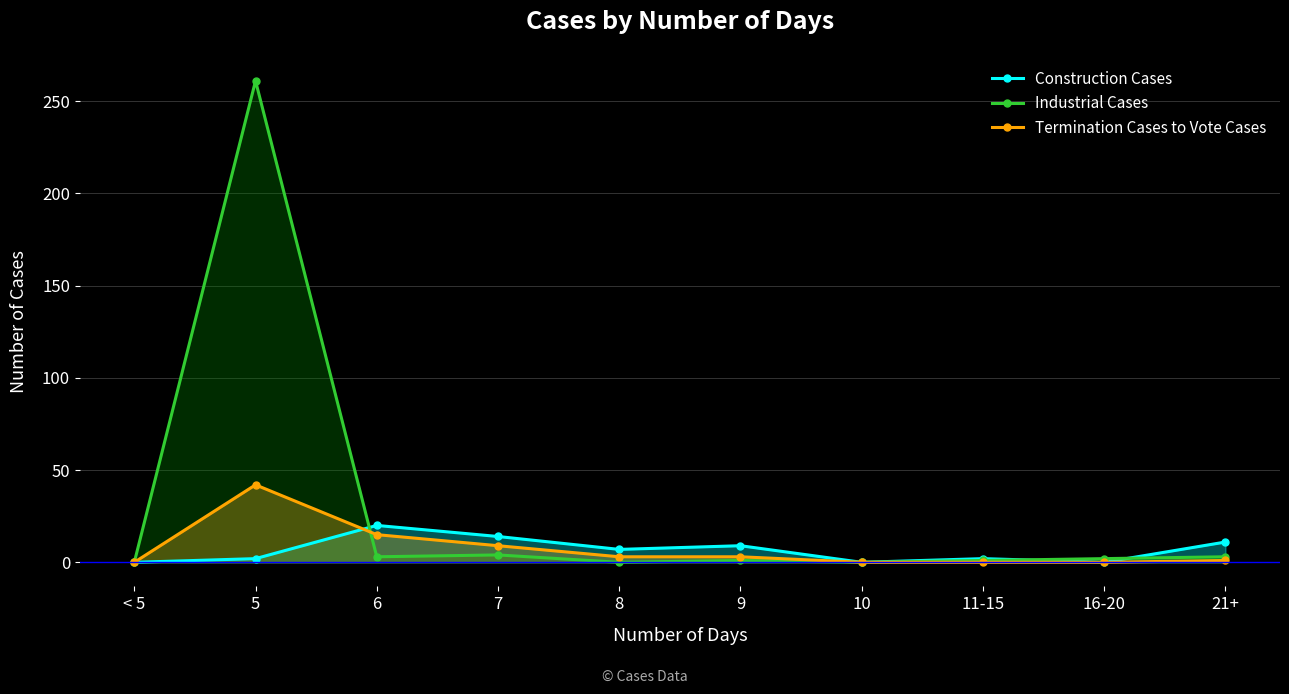

Reading left to right, what are all the values shown in this chart?

Construction Cases: < 5=0	5=2	6=20	7=14	8=7	9=9	10=0	11-15=2	16-20=0	21+=11
Industrial Cases: < 5=0	5=261	6=3	7=4	8=0	9=1	10=0	11-15=1	16-20=2	21+=3
Termination Cases to Vote Cases: < 5=0	5=42	6=15	7=9	8=3	9=3	10=0	11-15=0	16-20=0	21+=1